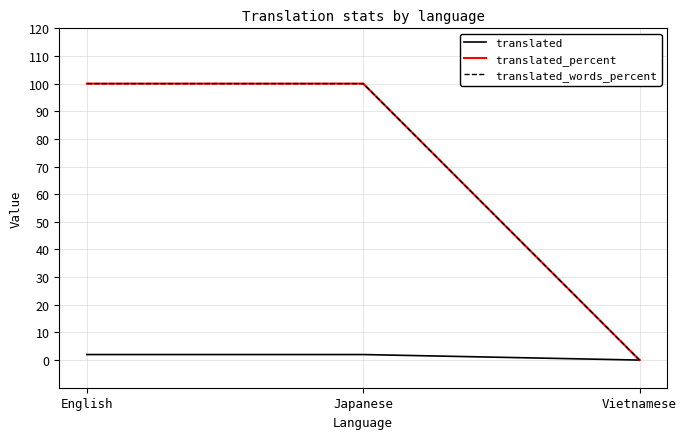

How many lines are shown in the chart?

3